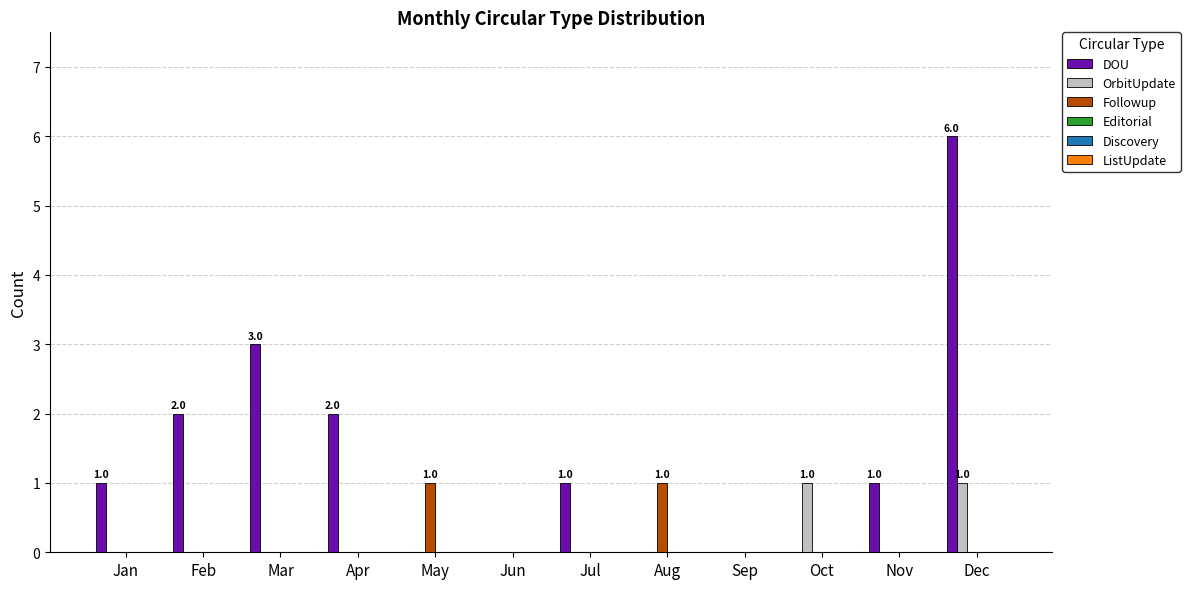

What is the greatest value displayed?

6